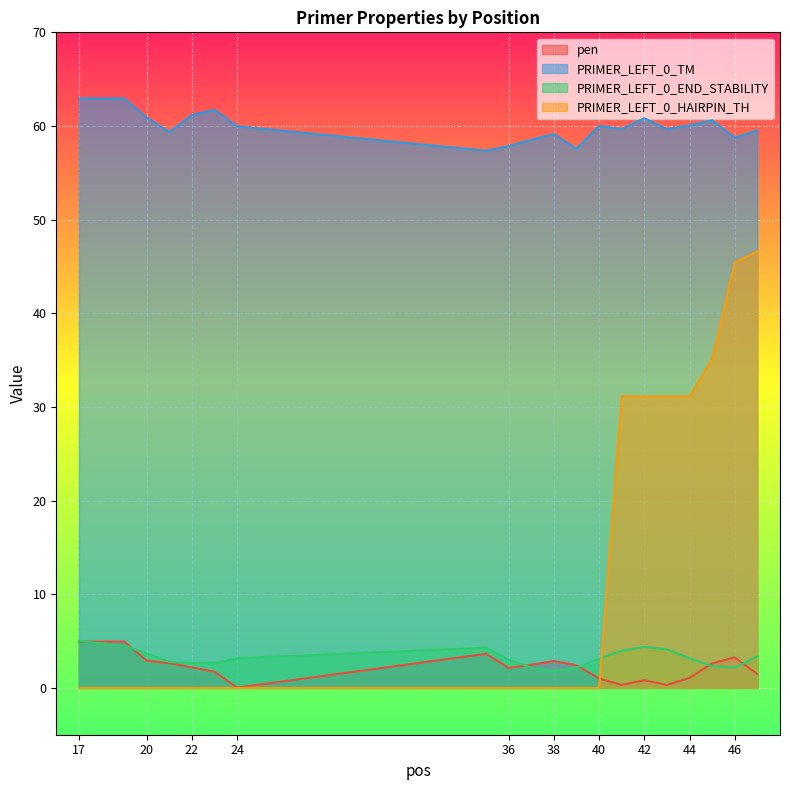

What is the difference between the PRIMER_LEFT_0_END_STABILITY values at 45 and 23?

0.3